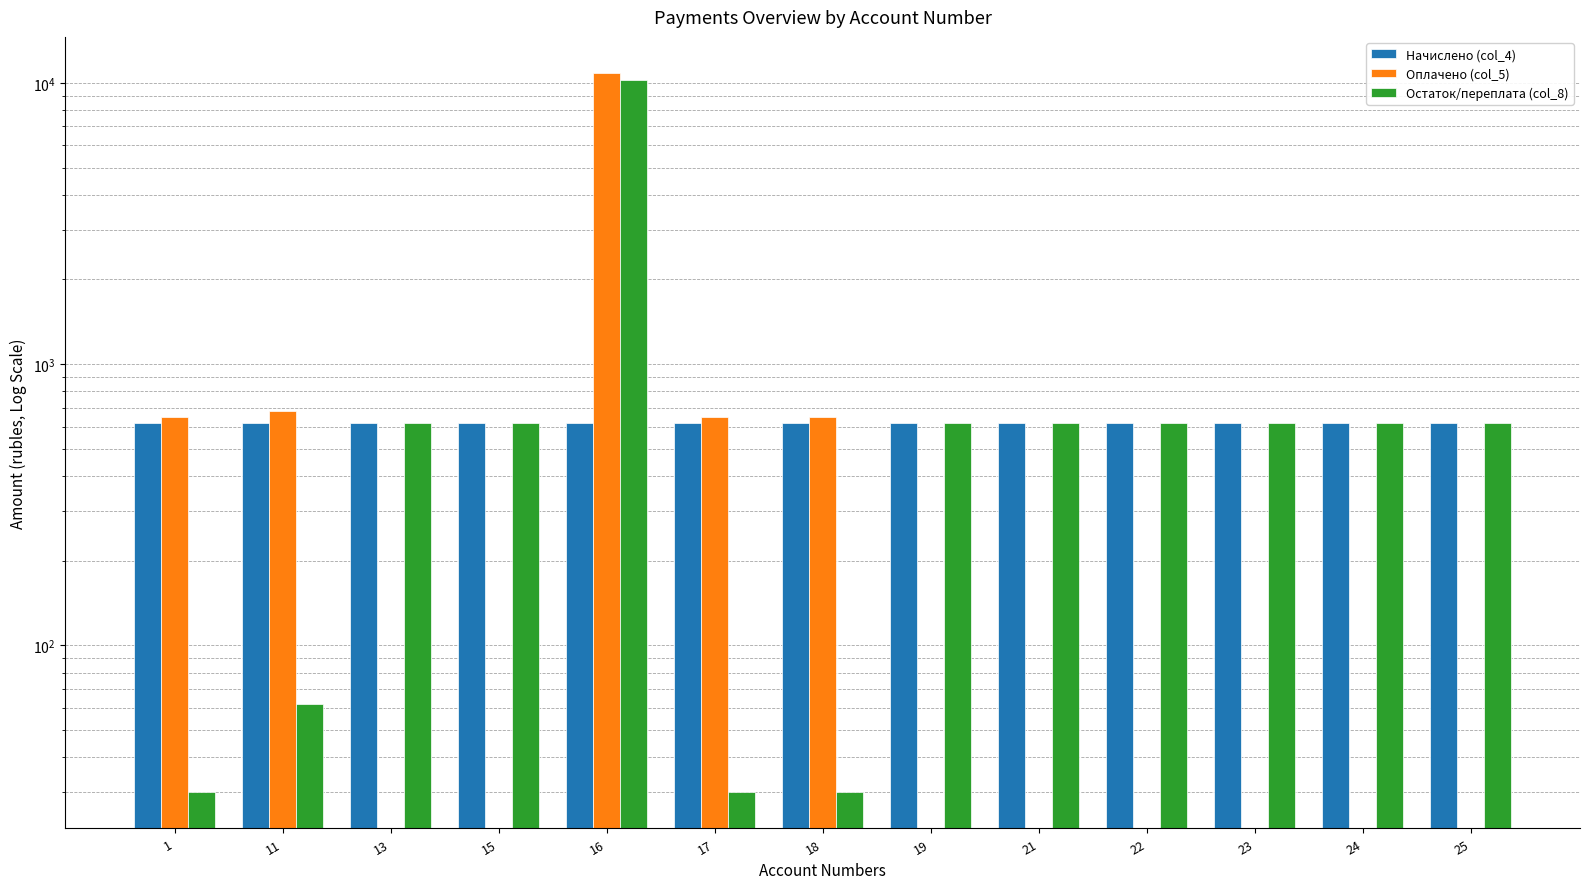

What is the minimum value for Начислено (col_4)?

620